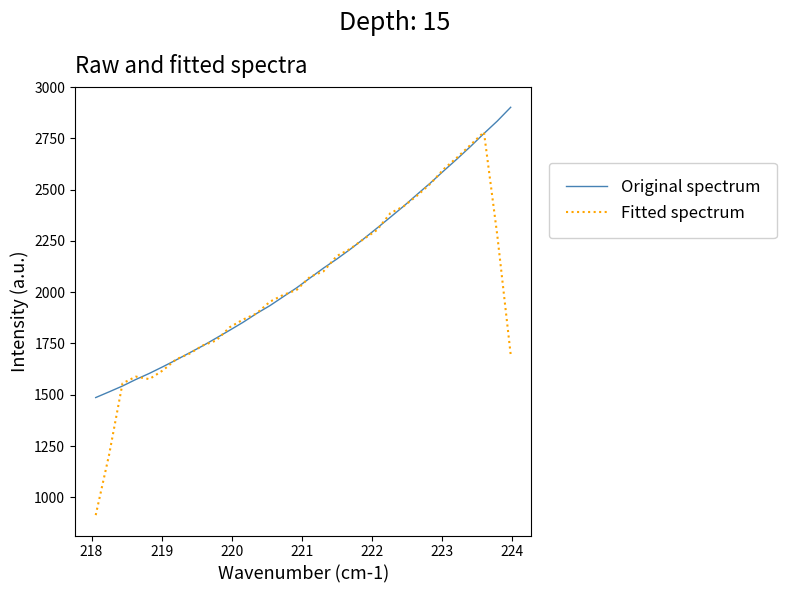

Which series has the largest range (max minus min)?

Fitted spectrum